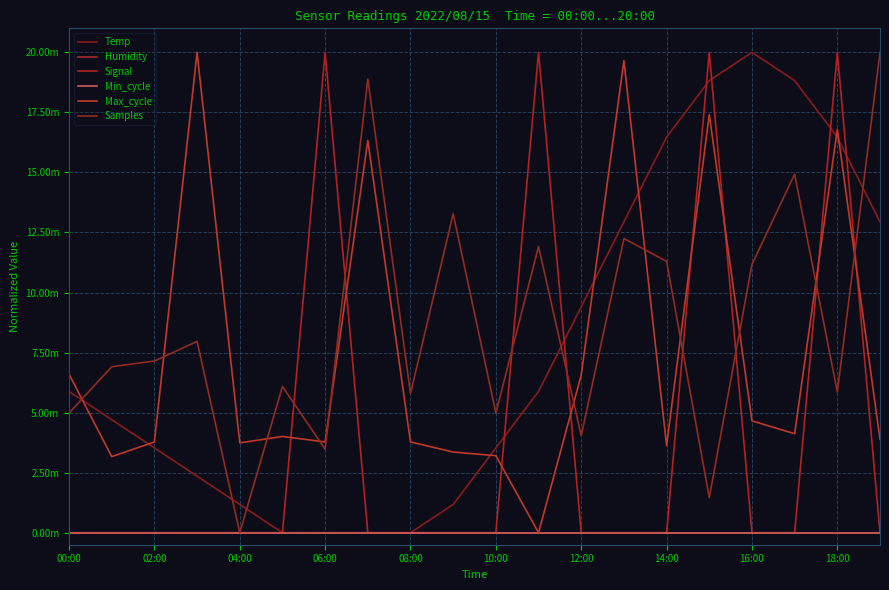

Is this an area chart (filled region under the line)?

No